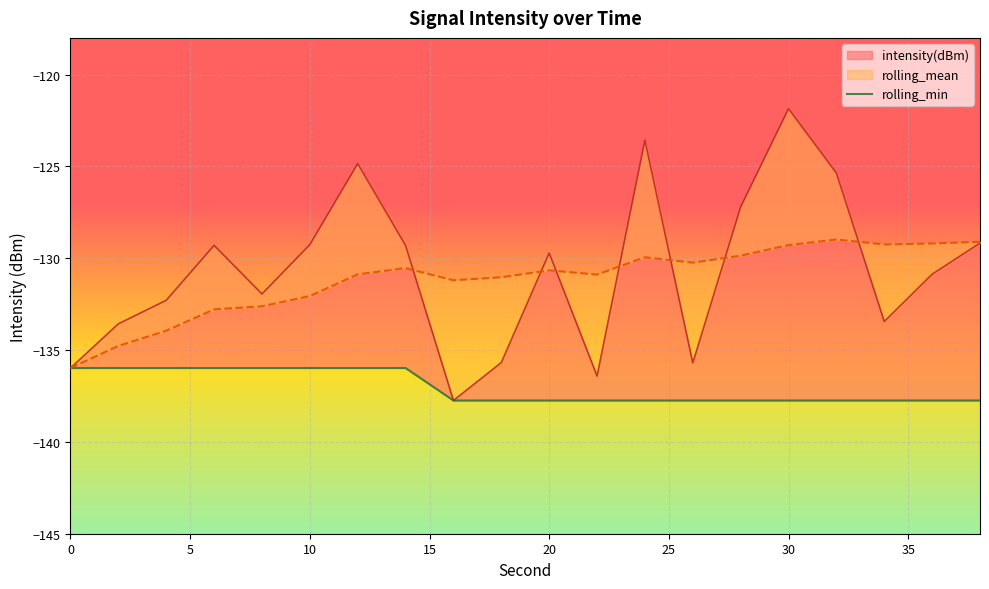

True or false: intensity(dBm) has more than 0 points higher than both neighbors.

True